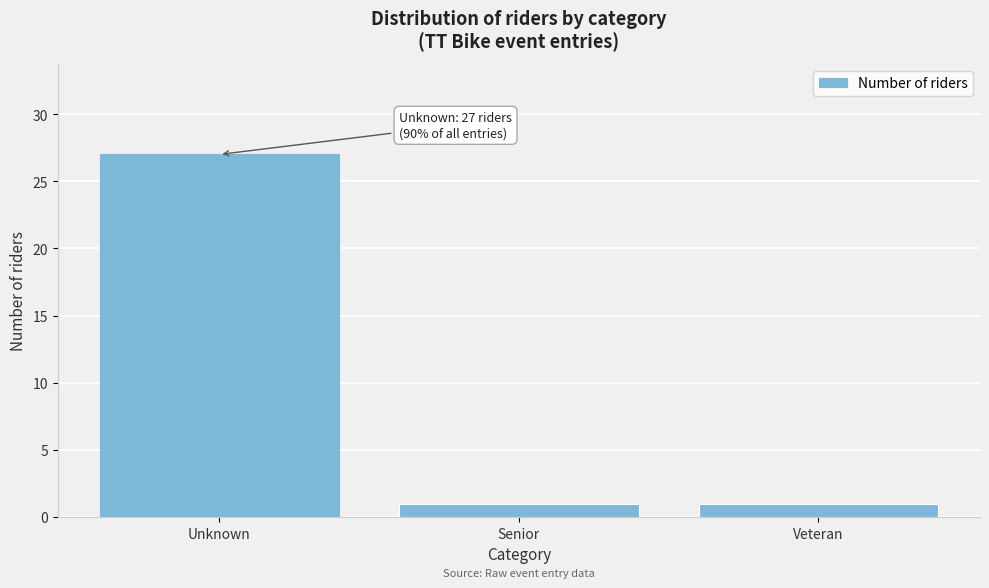

Reading right to left, extract all data points from this chart.

Veteran=1	Senior=1	Unknown=27